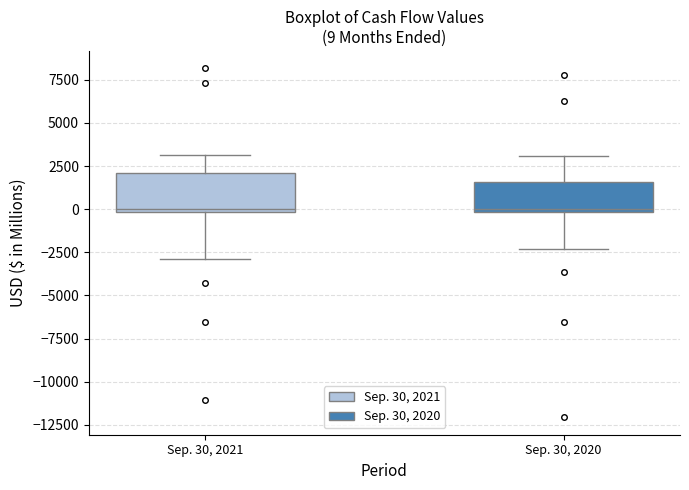

Which box is the tallest, from its lower edge to its upper edge?

Sep. 30, 2021